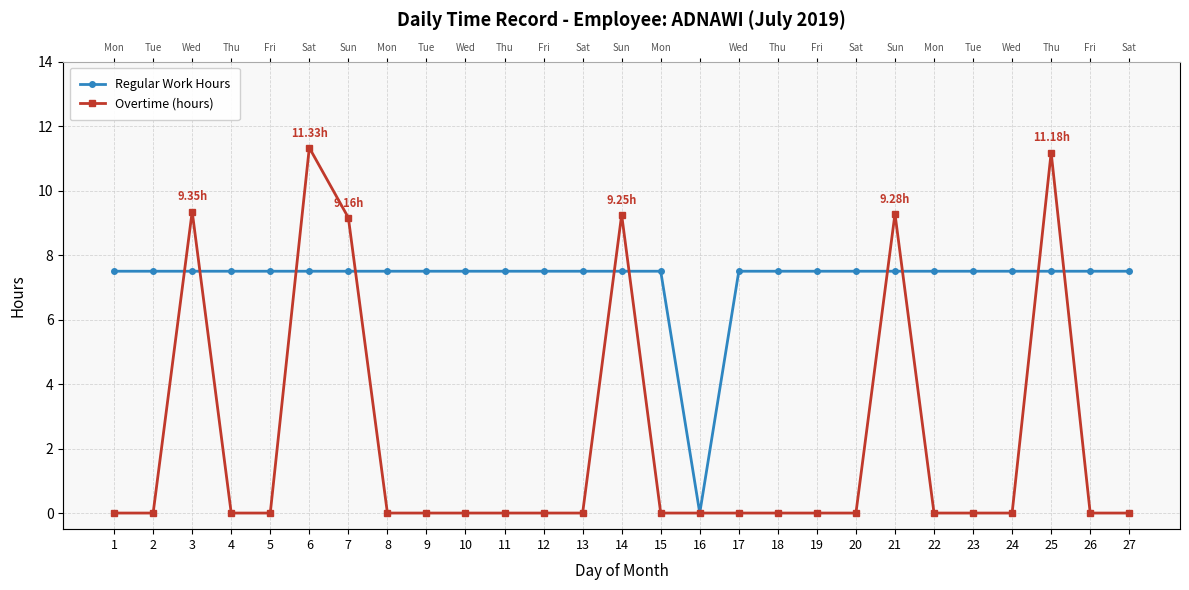

What value does the Regular Work Hours series have at 25?

7.5